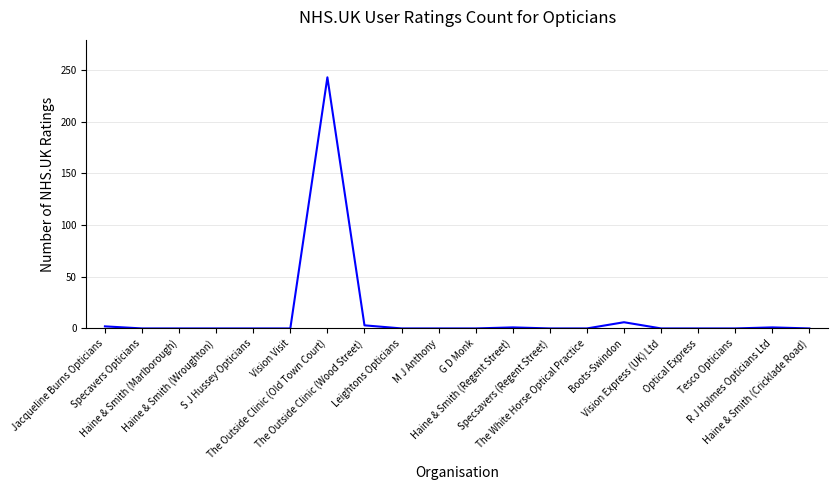

What is the greatest value displayed?

243